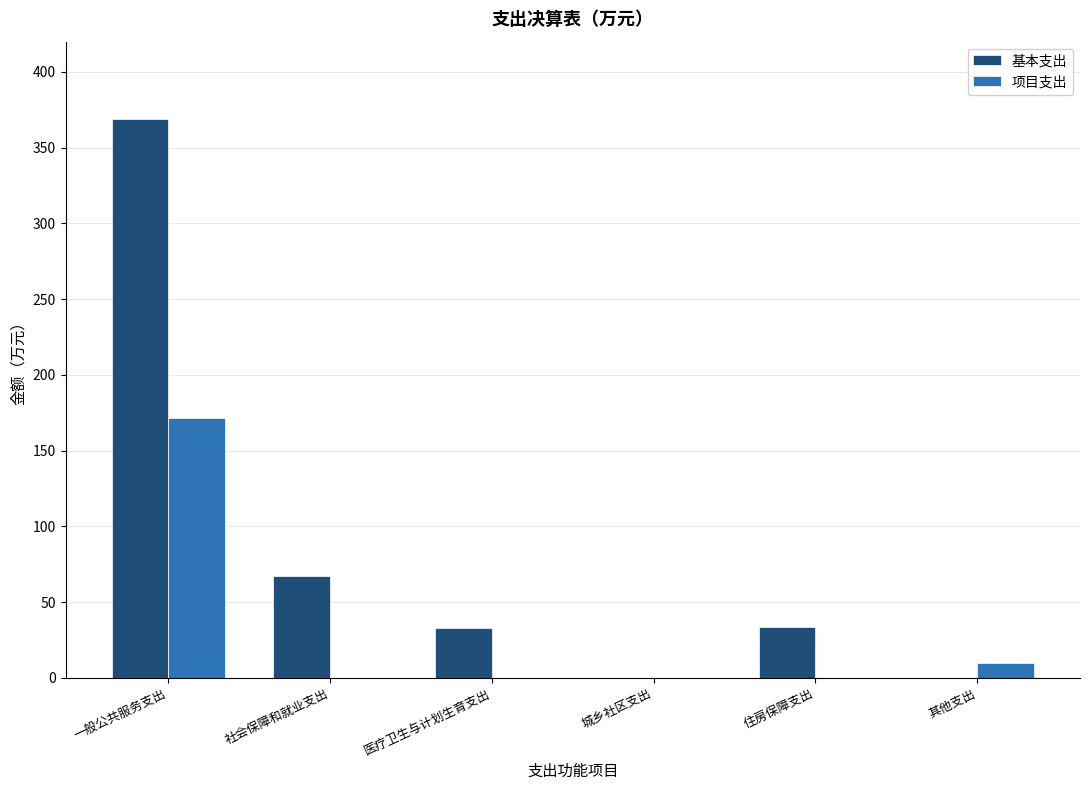

Which category has the highest value in the 项目支出 series?

一般公共服务支出